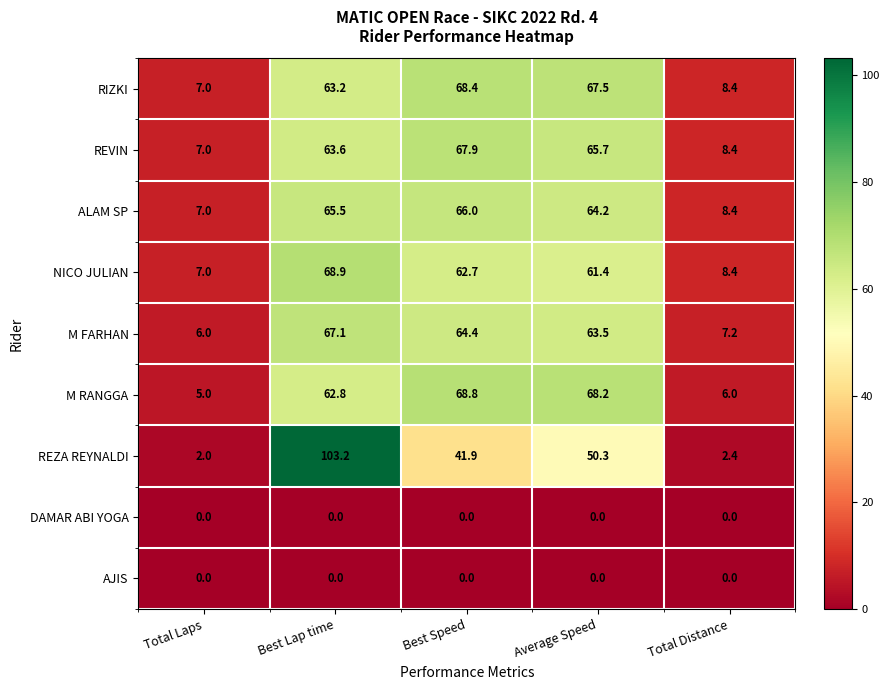

What is the greatest value displayed?

103.2